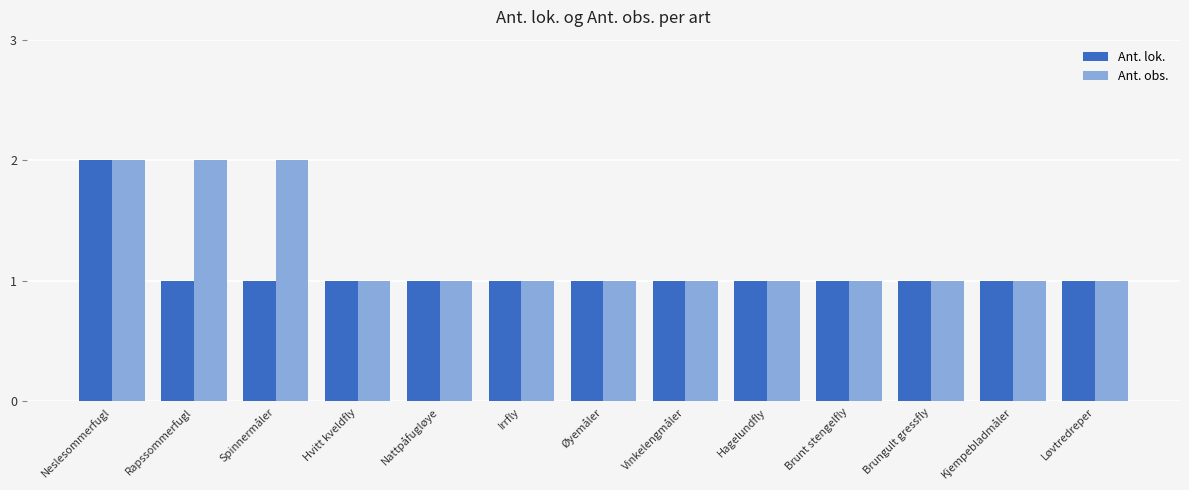

What is the sum of the Ant. lok. values at Neslesommerfugl and Nattpåfugløye?

3